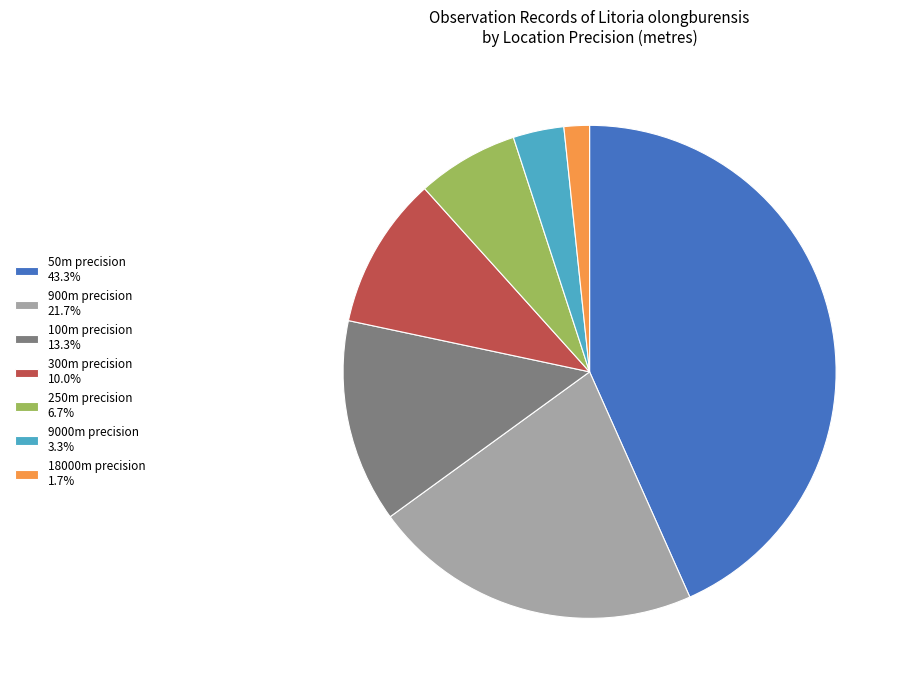

Combined, do 18000m precision 1.7% and 250m precision 6.7% account for over 50%?

No